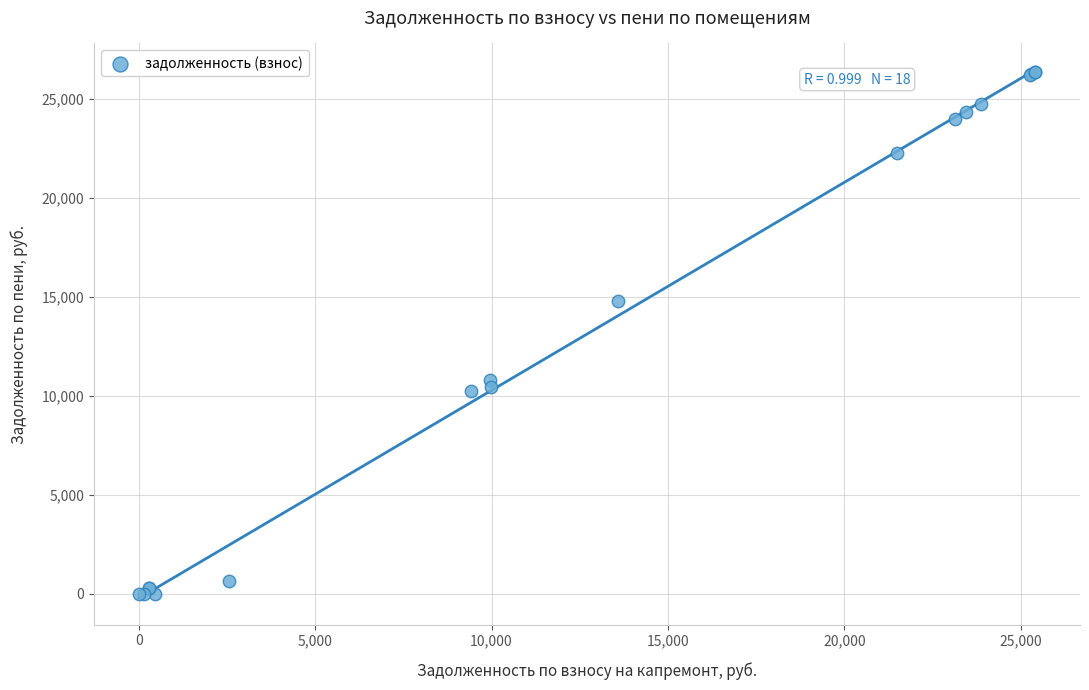

What Y value in the scatter plot is closest to 13173?

14783.8